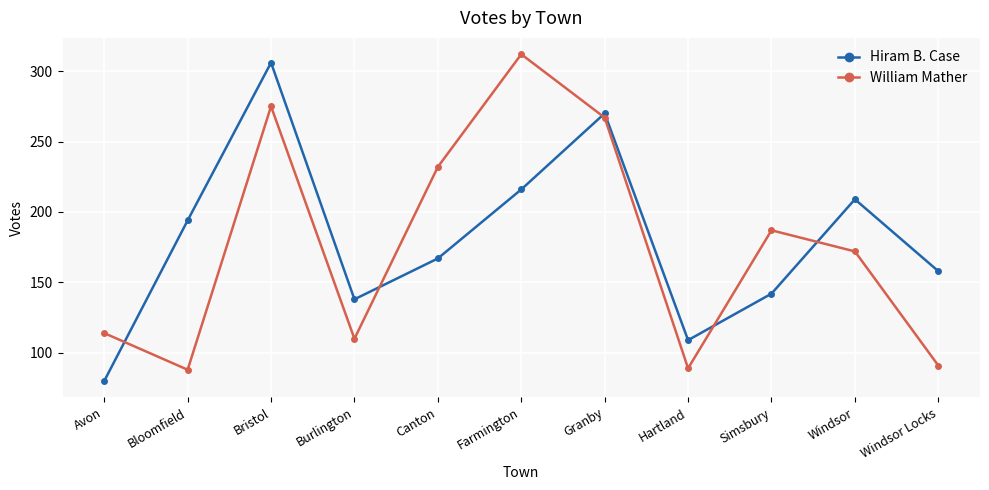

What is the average value of the Hiram B. Case series?

181